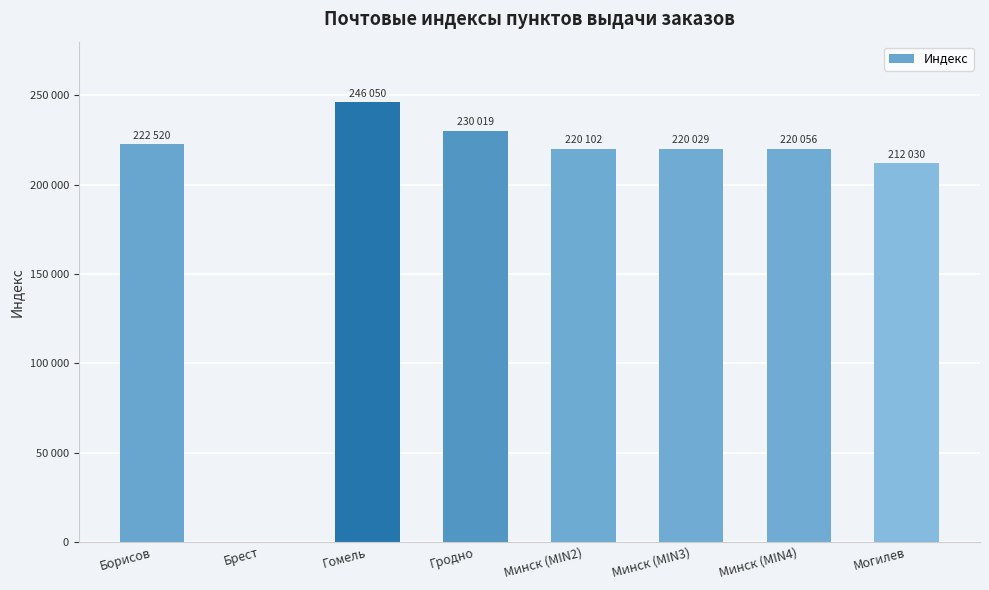

What is the sum of the values at Могилев and Минск (MIN4)?

432086